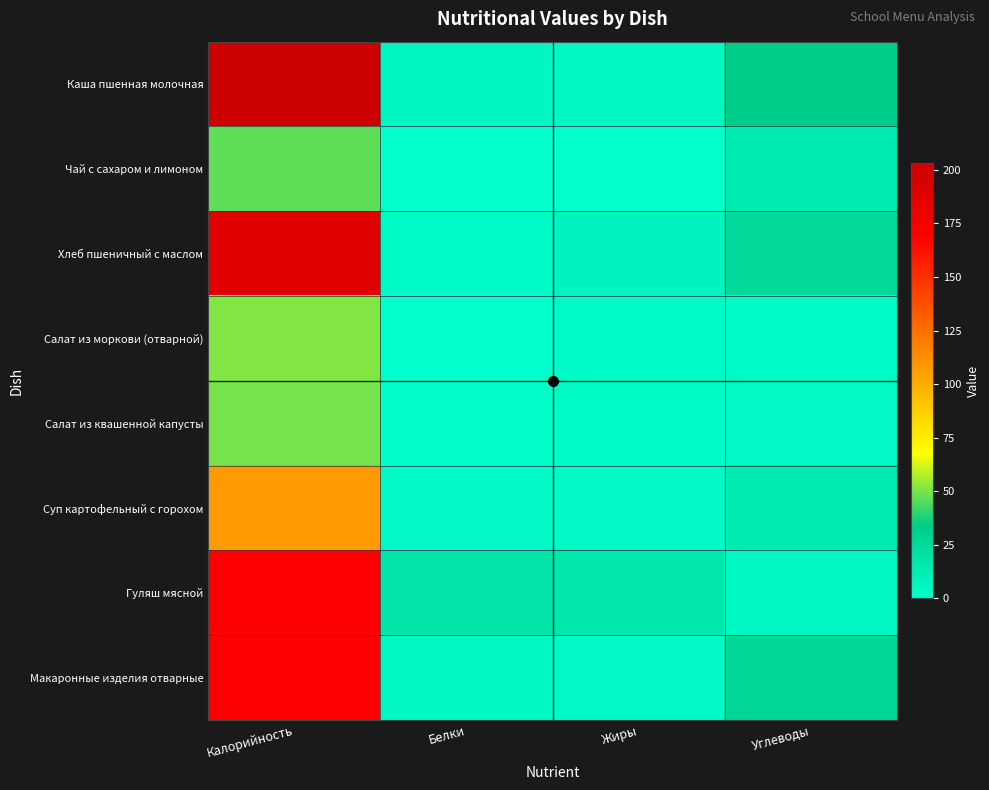

At which category does the chart reach its minimum across all series?

Жиры